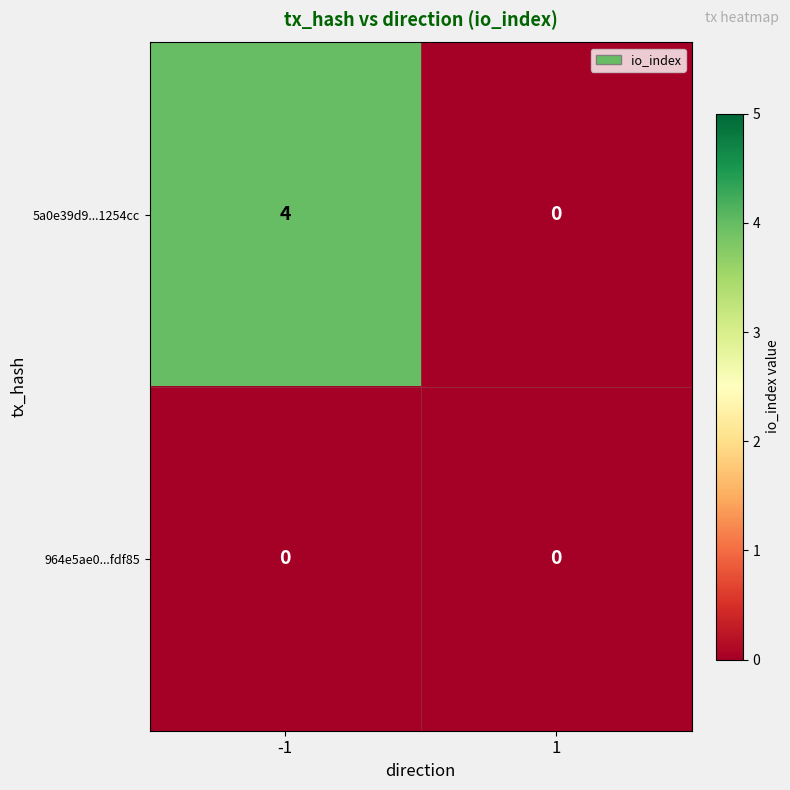

What is the approximate value of 5a0e39d9...1254cc at -1?

4